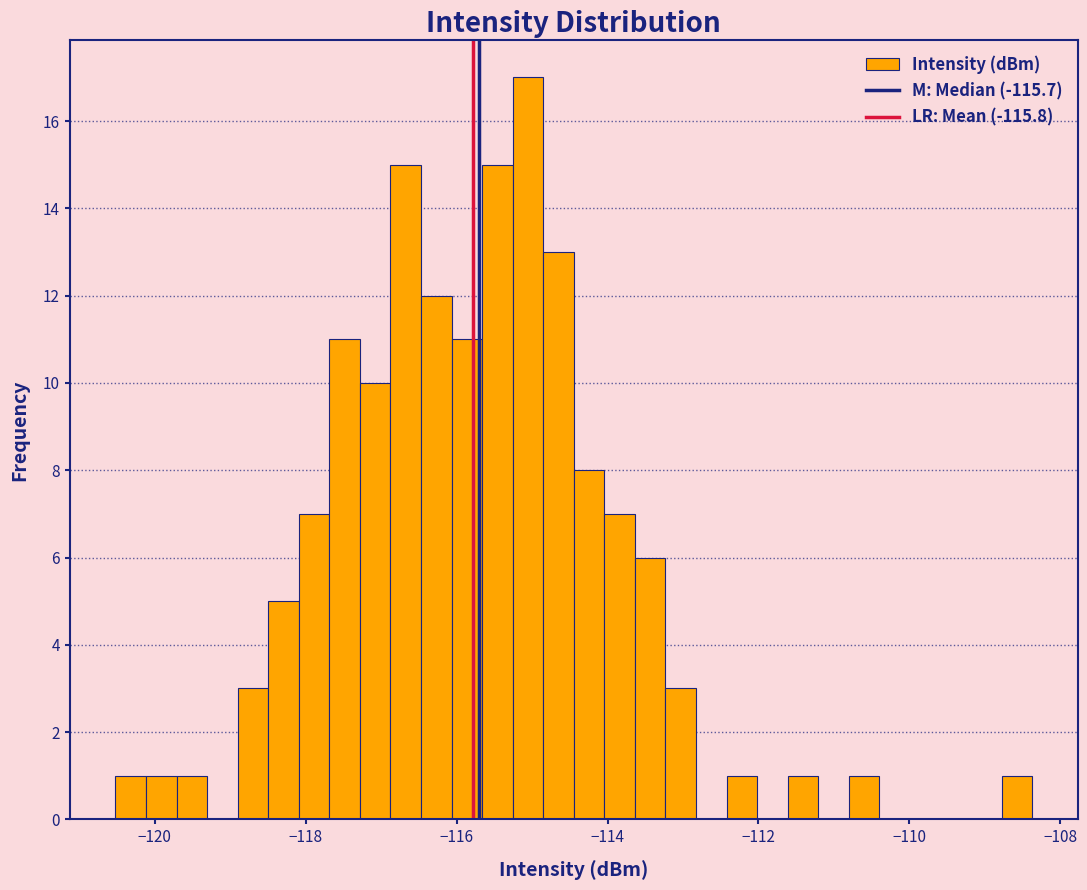

Around what value on the x-axis is the tallest bar? Give the approximate position of its centre, as read against the axis.

-115.0